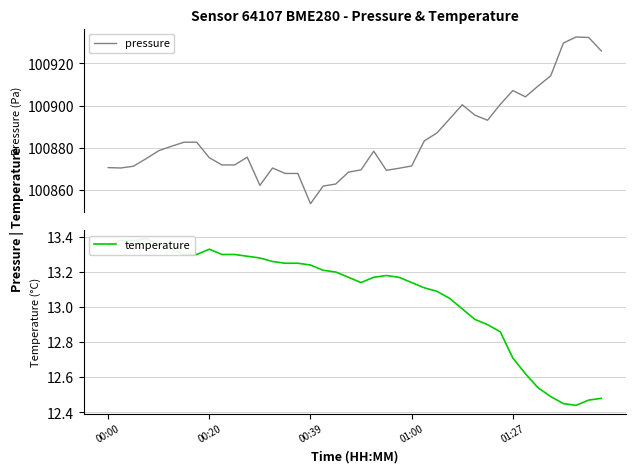

Which series has the largest range (max minus min)?

pressure